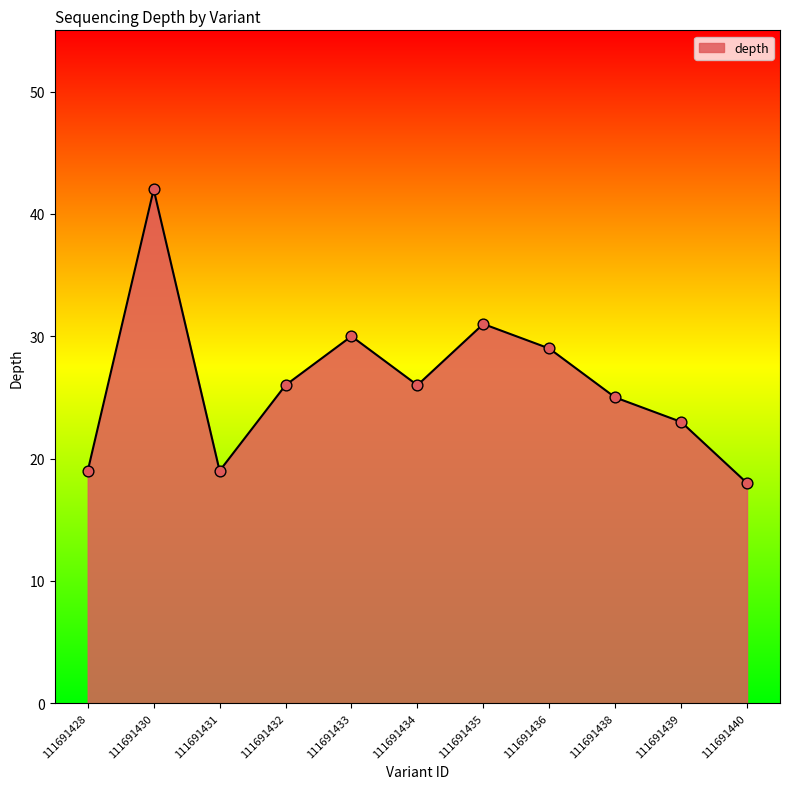

What is the change in value from 111691430 to 111691440?

-24